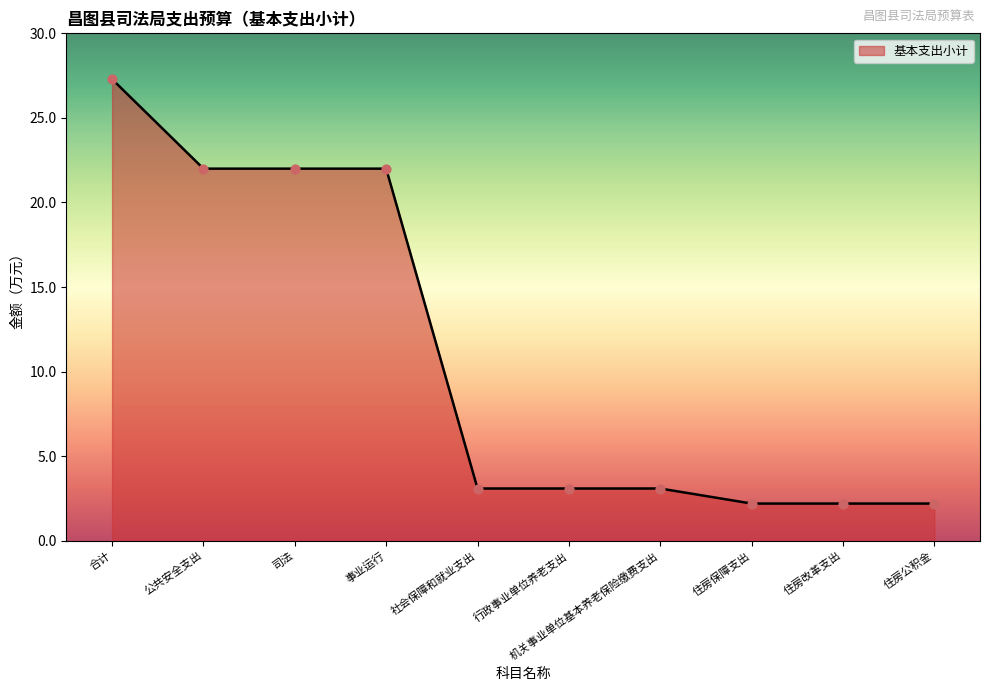

Which has a higher value, 住房保障支出 or 司法?

司法